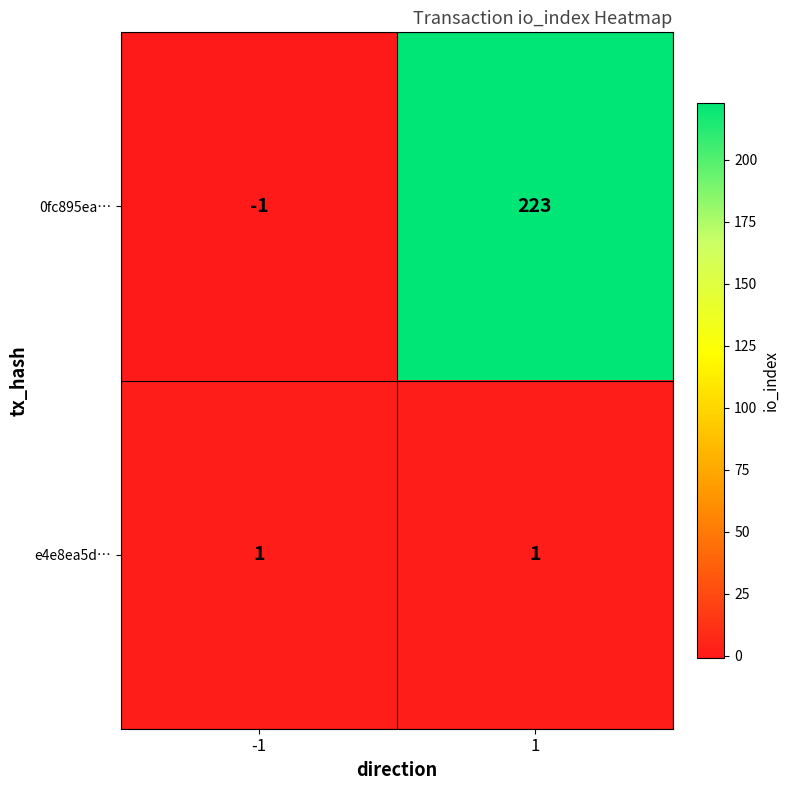

Between -1 and 1, which series saw the biggest shift?

0fc895ea…